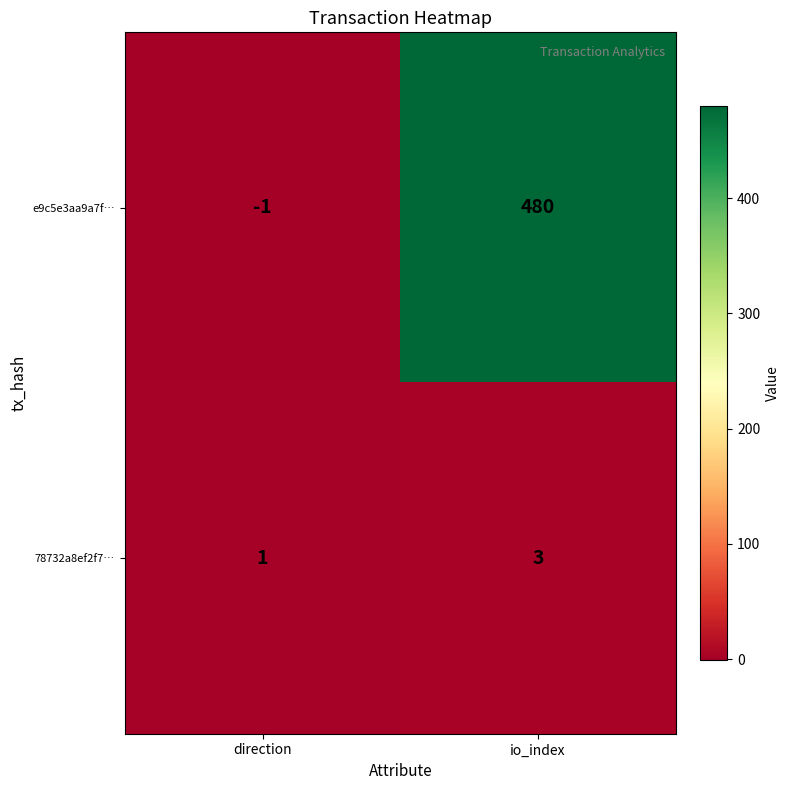

Rank the series by their maximum value, from lowest to highest.

78732a8ef2f7…, e9c5e3aa9a7f…